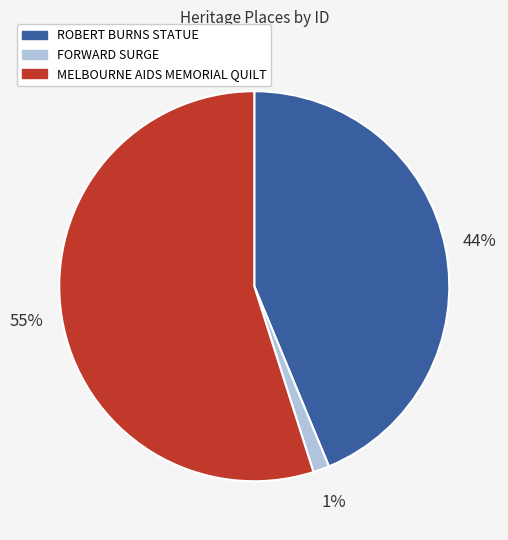

To the nearest percent, what portion does MELBOURNE AIDS MEMORIAL QUILT represent?

55%